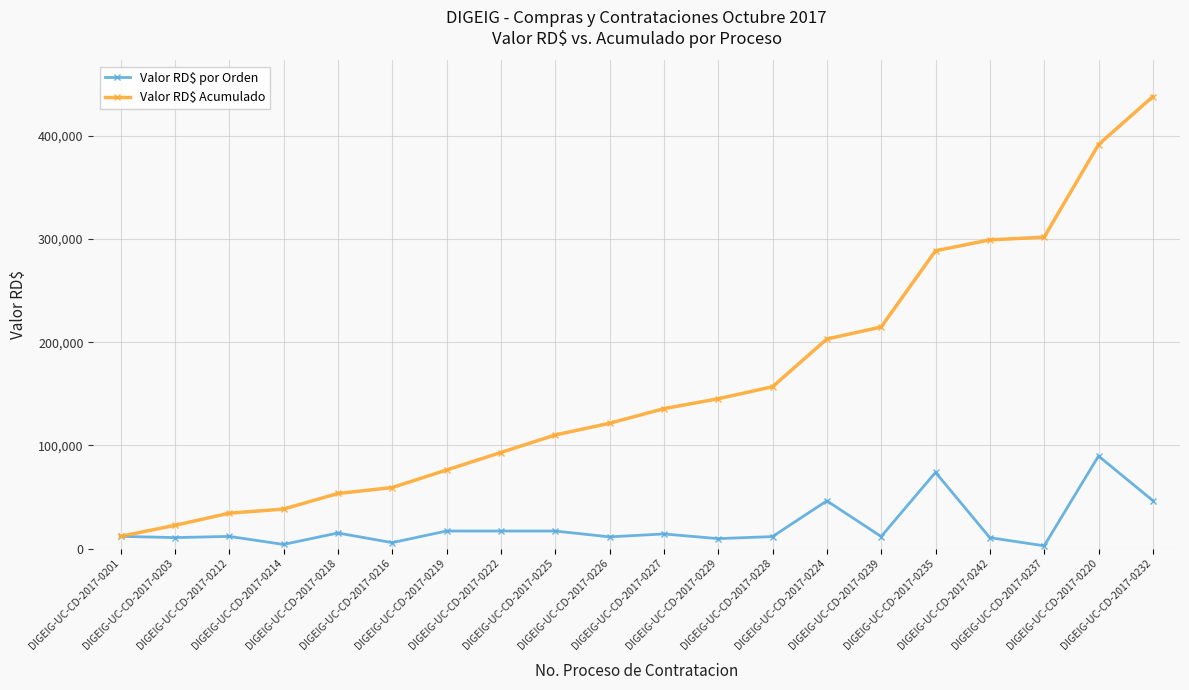

Which series has the largest total across all categories?

Valor RD$ Acumulado